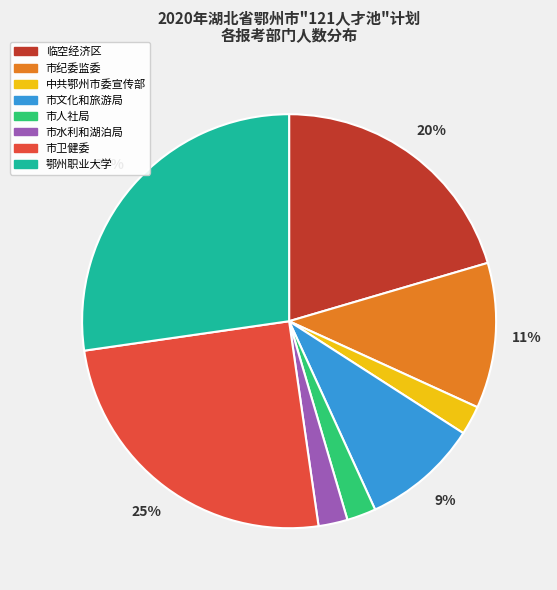

Does any single category account for the majority?

No